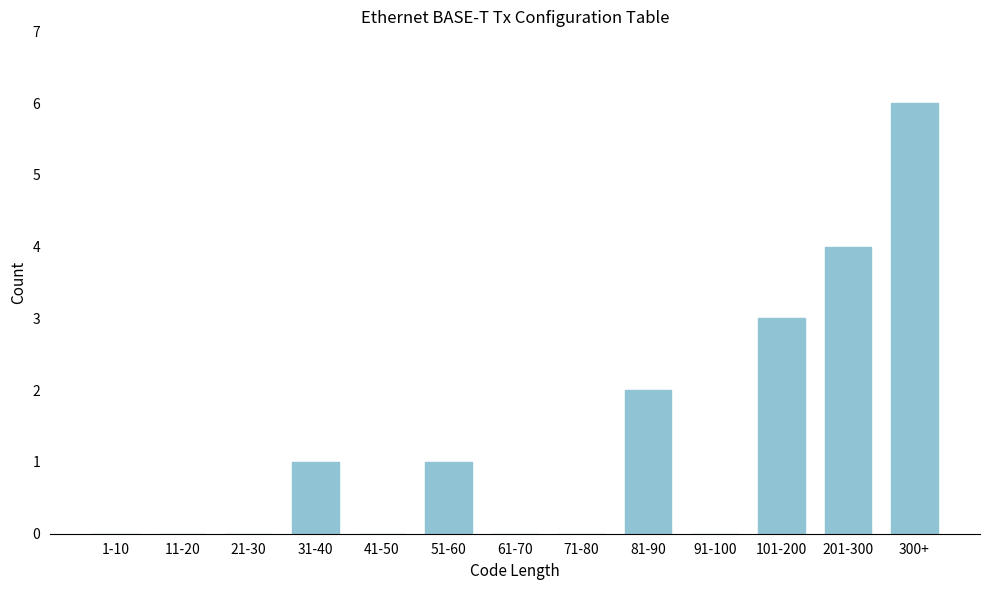

Reading left to right, extract all data points from this chart.

1-10=0	11-20=0	21-30=0	31-40=1	41-50=0	51-60=1	61-70=0	71-80=0	81-90=2	91-100=0	101-200=3	201-300=4	300+=6